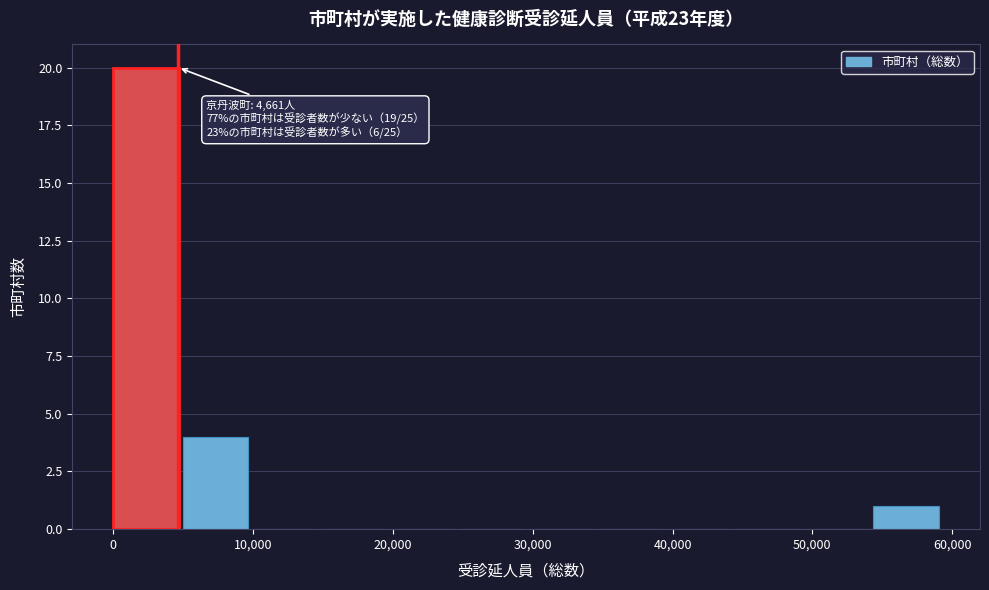

Over which range of the x-axis is the bar tallest?

0 to 5000